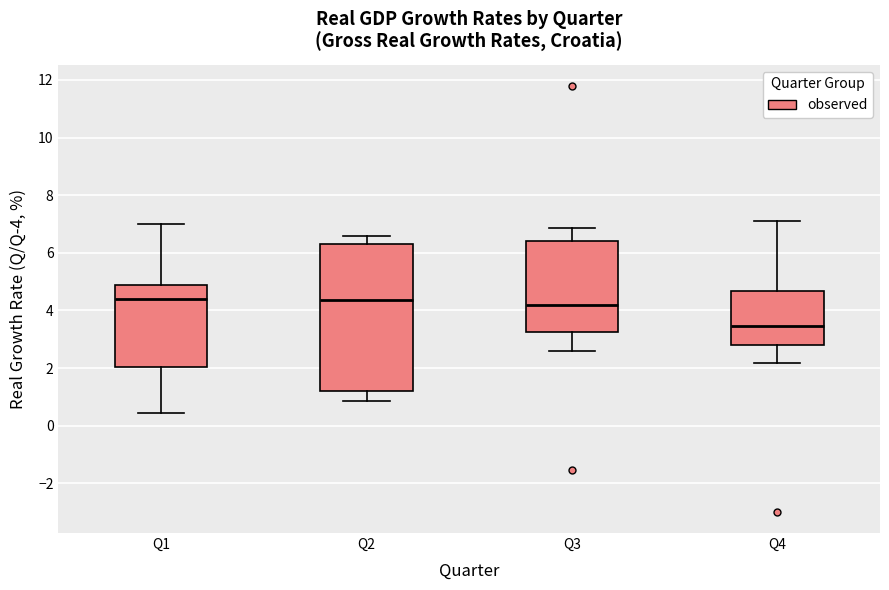

Reading left to right, transcribe this box plot: for each box, give where its median line is, the range the box spans, and where its two whiskers end, as read against the y-axis. The values are not printed on the chart, so give them approximately, as read against the axis.

Q1: median 4.4, box 2.0 to 4.8, whiskers 0.4 to 7.0
Q2: median 4.4, box 1.2 to 6.4, whiskers 0.8 to 6.6
Q3: median 4.2, box 3.2 to 6.4, whiskers 2.6 to 6.8
Q4: median 3.4, box 2.8 to 4.6, whiskers 2.2 to 7.0